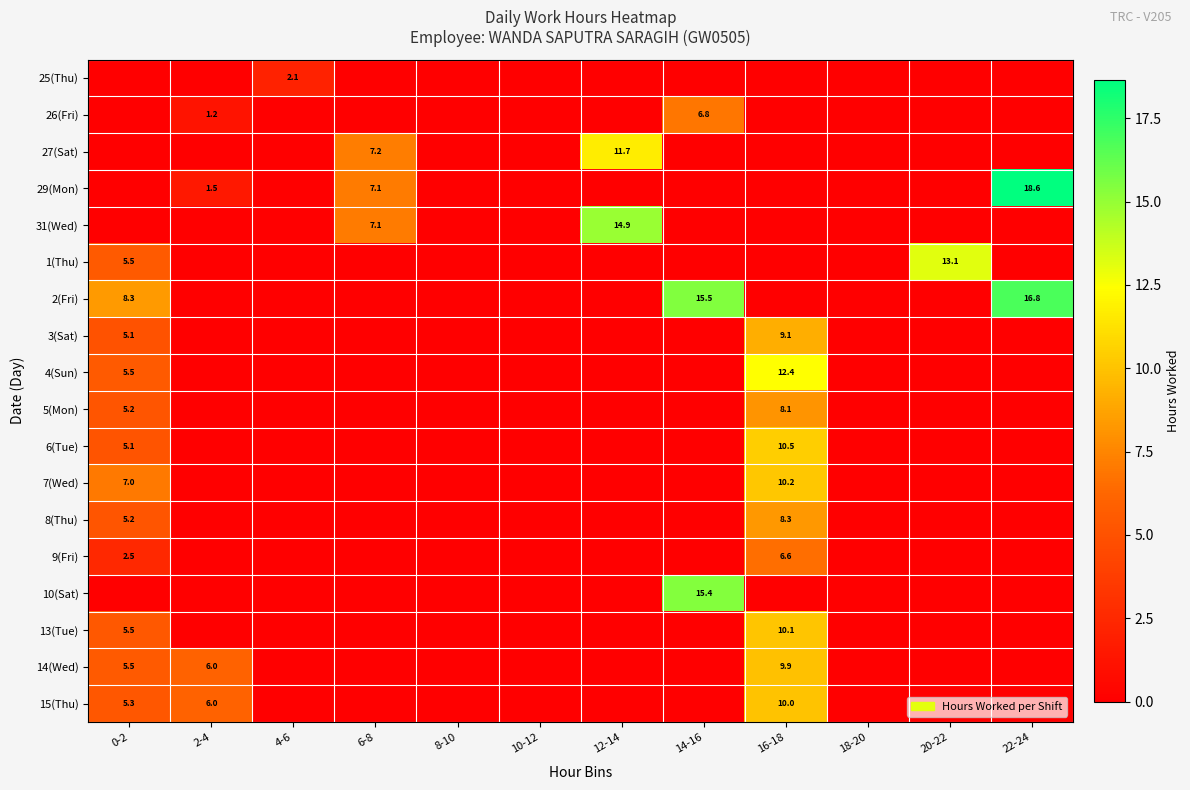

At which category is the sum across all series the highest?

16-18